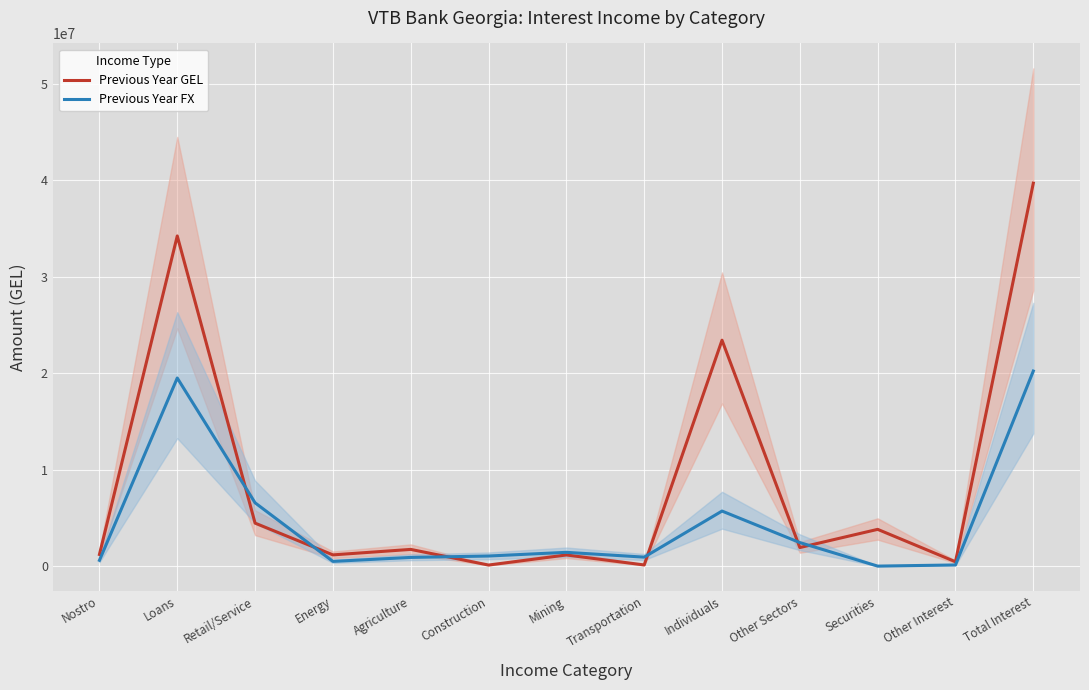

Reading left to right, extract all data points from this chart.

Previous Year GEL: Nostro=1208302.0	Loans=34212635.0	Retail/Service=4453147.3	Energy=1163171.3	Agriculture=1731204.7	Construction=109984.2	Mining=1154956.1	Transportation=118446.5	Individuals=23410270.0	Other Sectors=1923772.8	Securities=3808597.0	Other Interest=449326.7	Total Interest=39678860.7
Previous Year FX: Nostro=599877.0	Loans=19492209.0	Retail/Service=6558652.0	Energy=488566.9	Agriculture=900002.5	Construction=1045733.7	Mining=1427088.1	Transportation=929289.5	Individuals=5705171.0	Other Sectors=2437705.3	Securities=633.0	Other Interest=119740.7	Total Interest=20212459.7